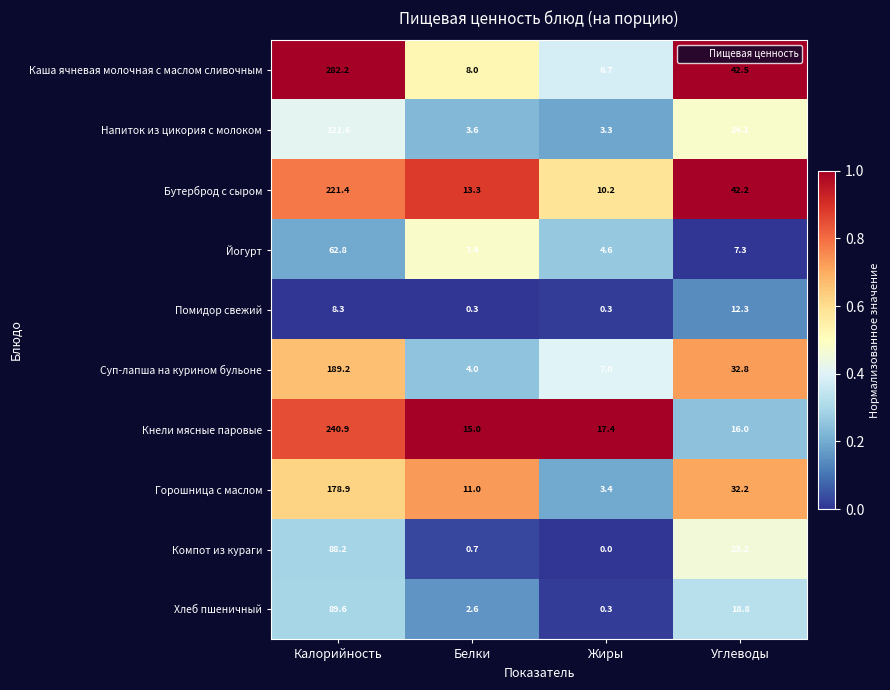

Is it true that Компот из кураги equals 88.2 at Калорийность?

True